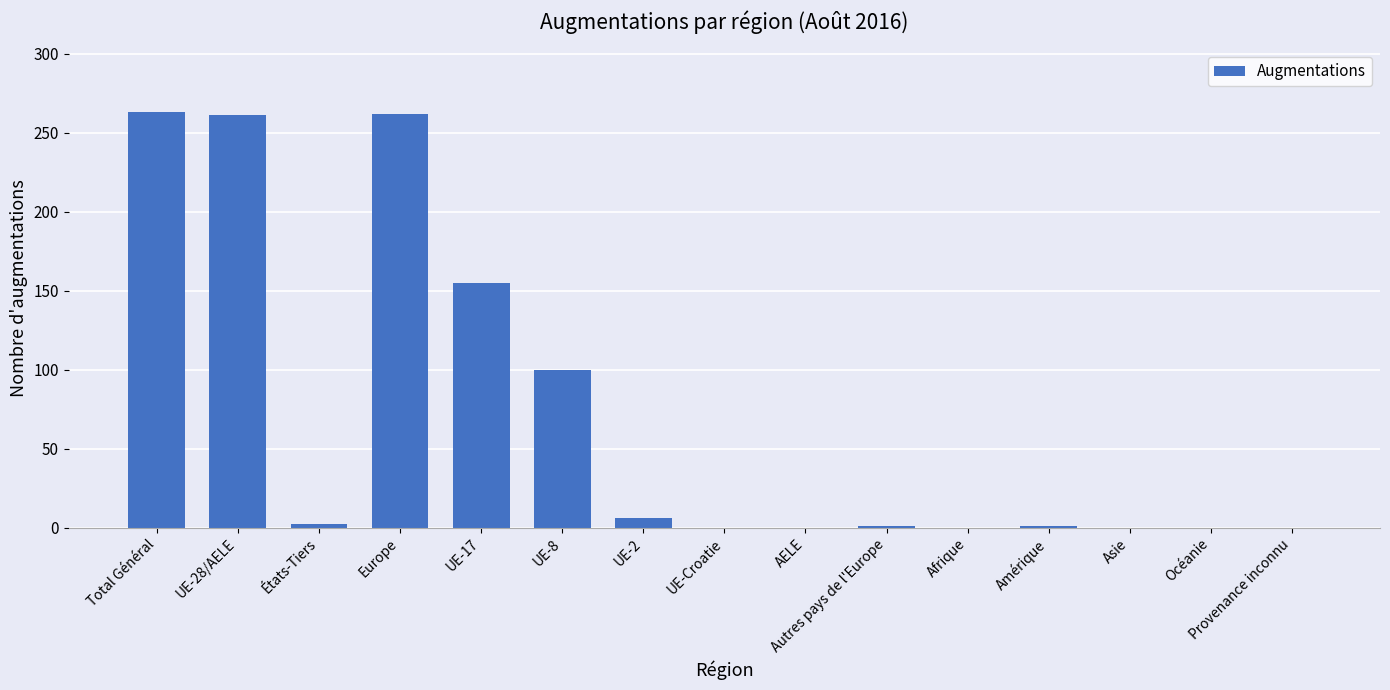

The chart shows a value of 100 at UE-8. True or false?

True